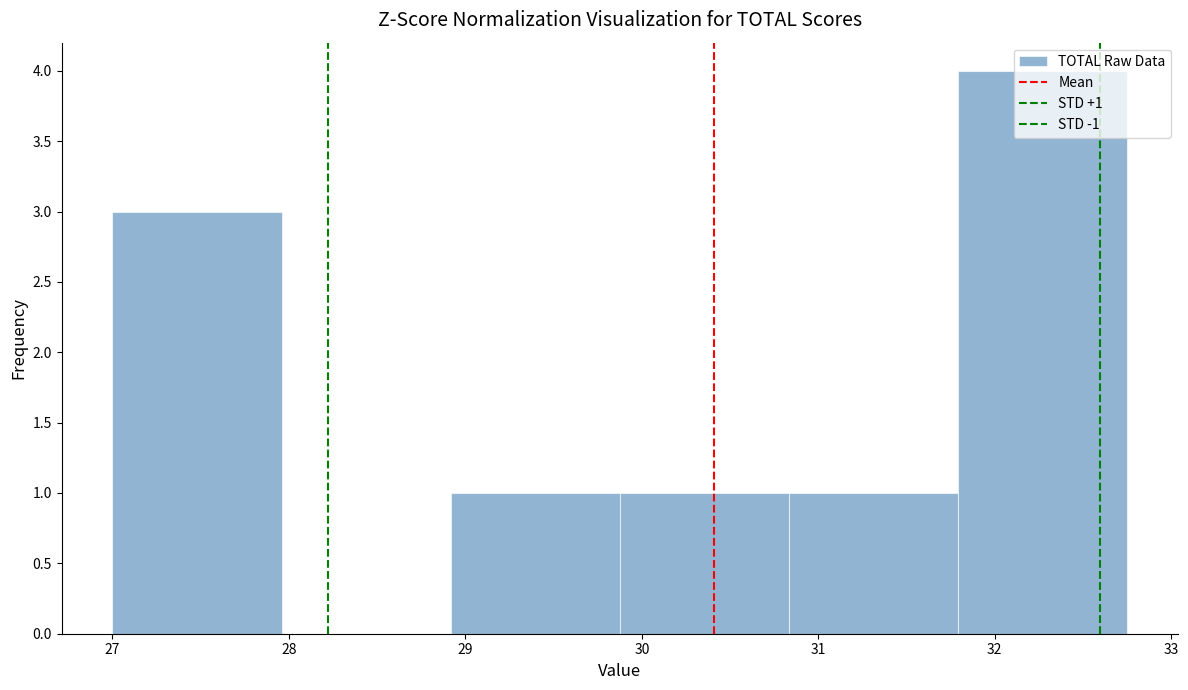

Over which range of the x-axis is the bar tallest?

31.8 to 32.8